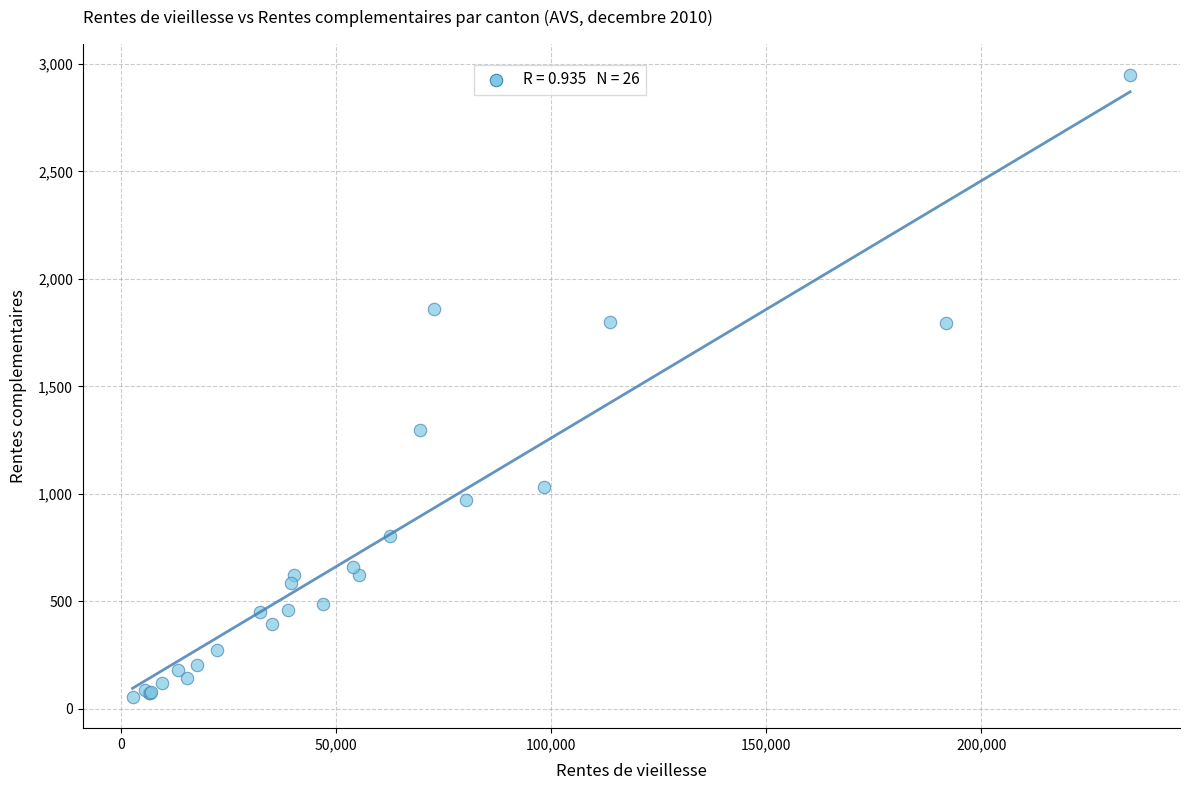

What Y value in the scatter plot is closest to 1501?

1295